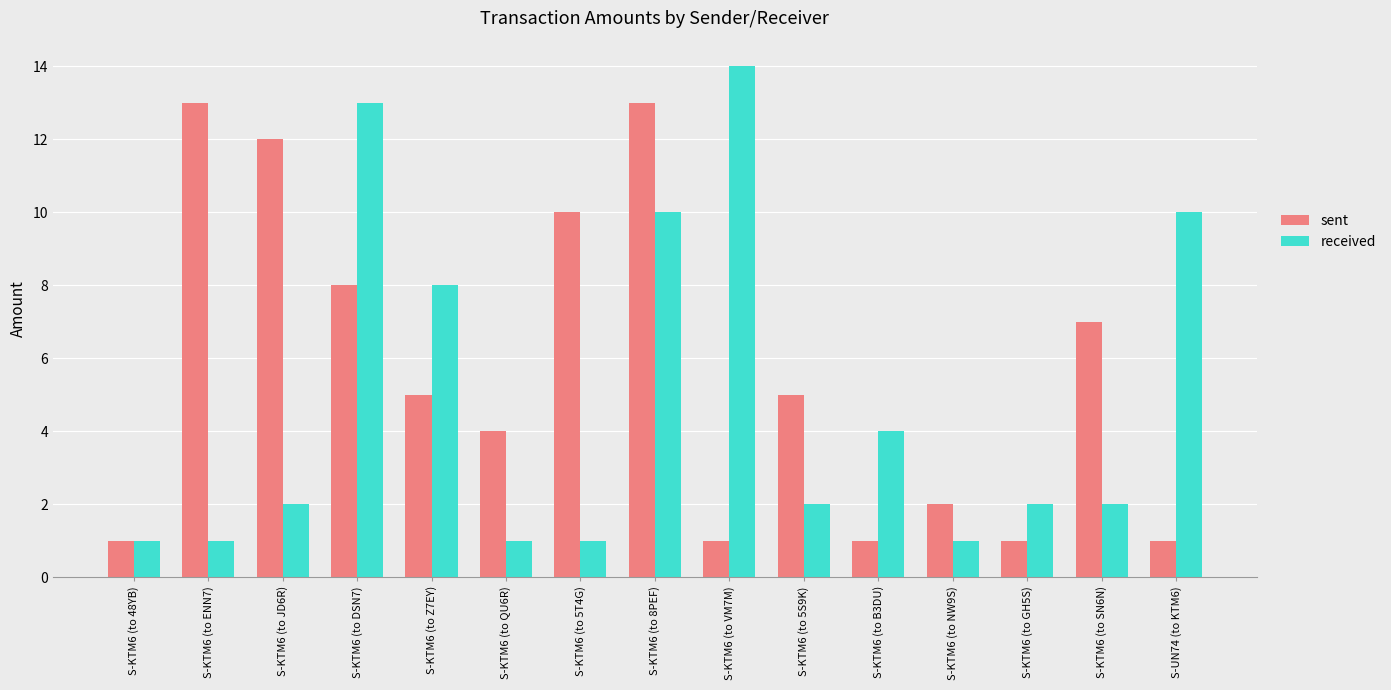

Is the value of sent at S-UN74 (to KTM6) greater than the value of received at S-UN74 (to KTM6)?

No